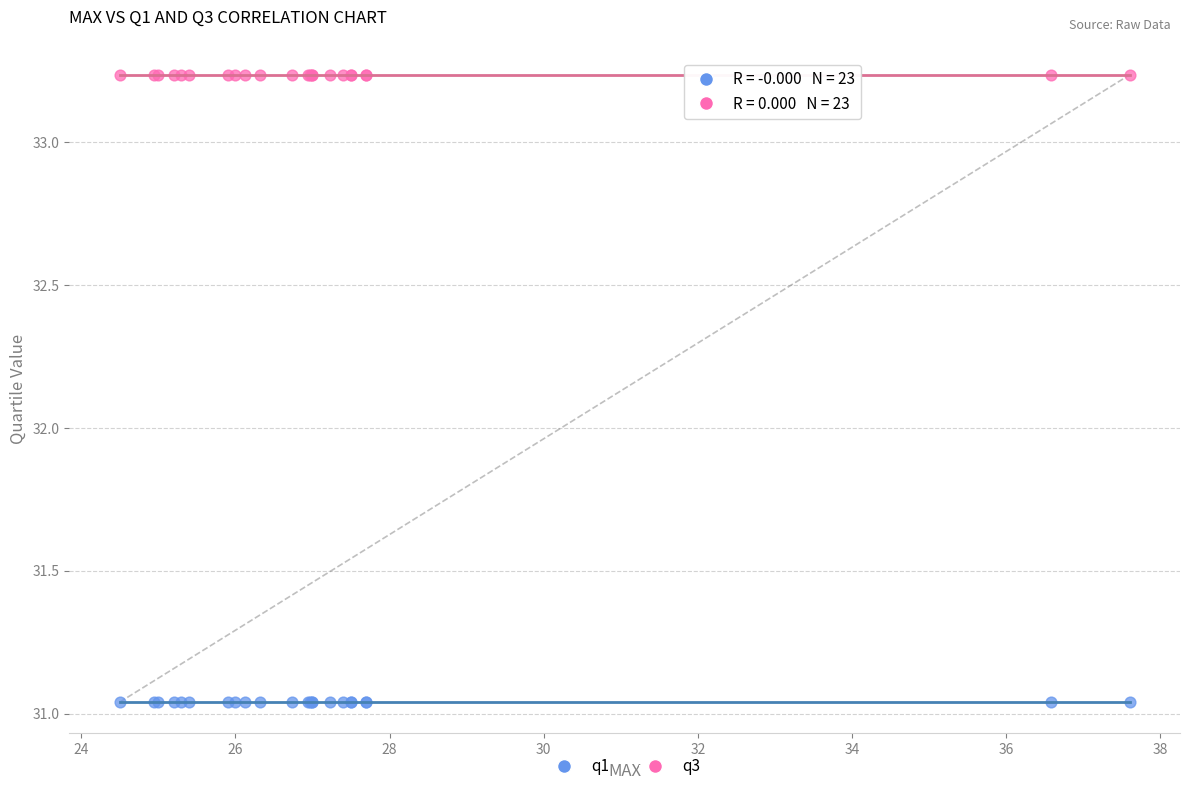

Which series reaches the minimum Y coordinate?

q1